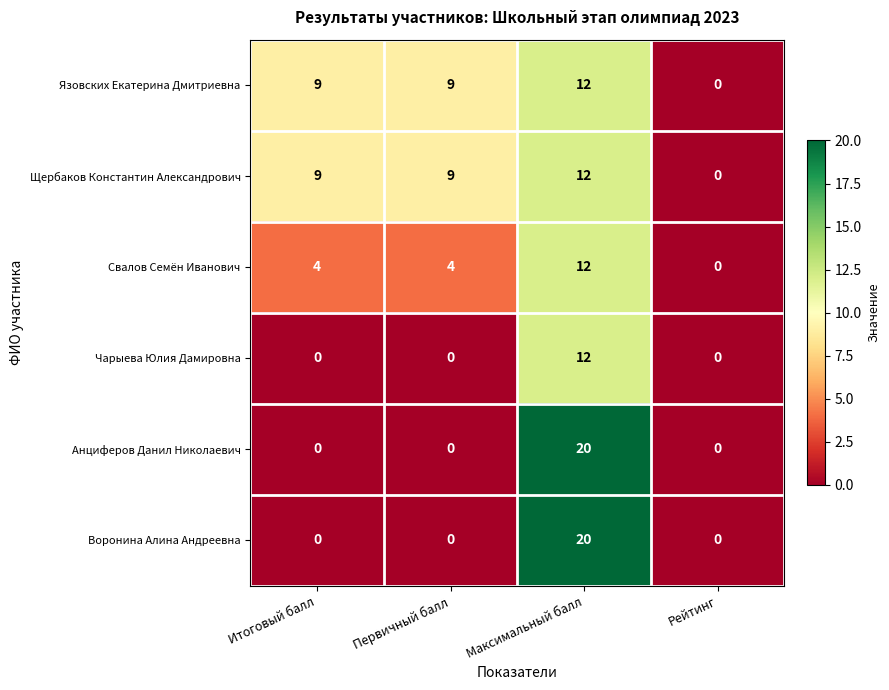

How many positive values does the Анциферов Данил Николаевич series have?

1